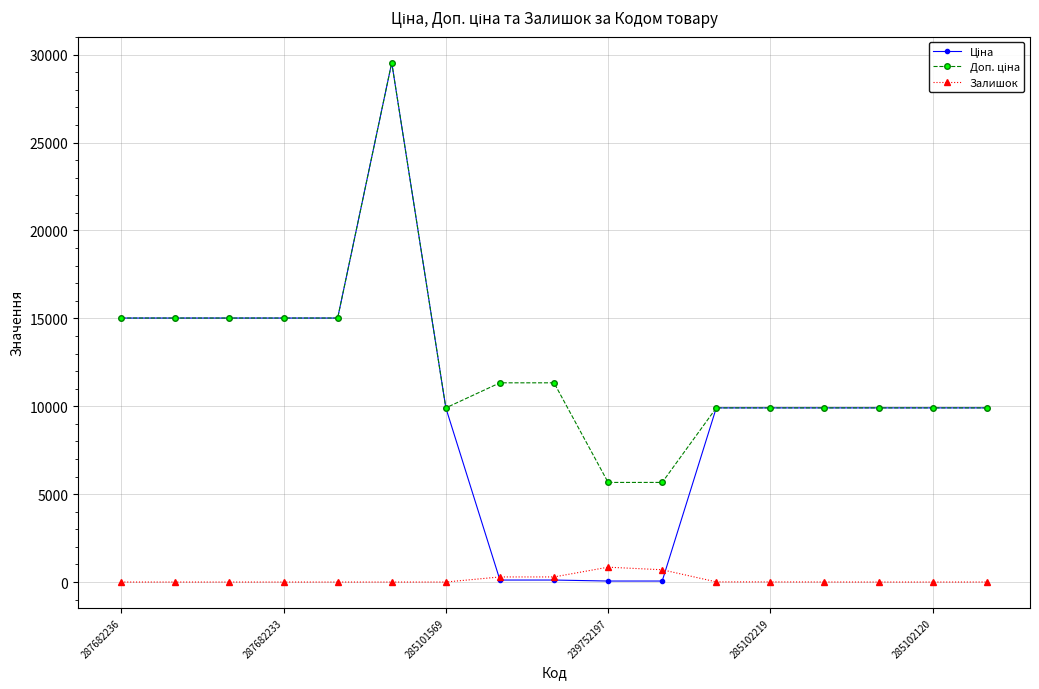

At how many categories does at least one series exceed 5302?

17